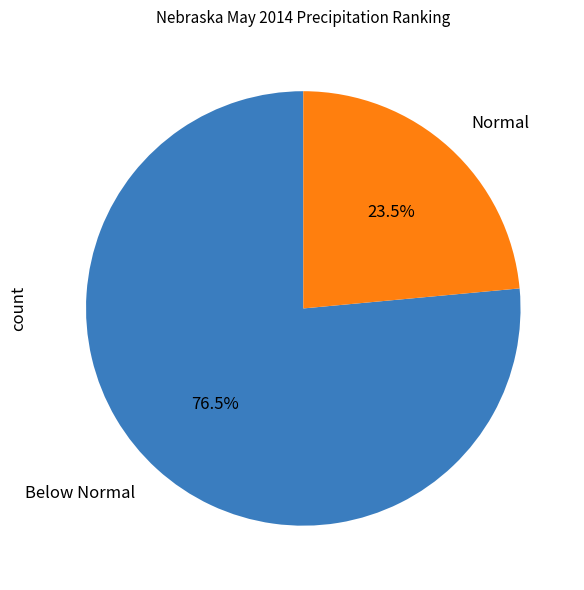

Approximately how many times larger is the value at Normal compared to Below Normal?

0.3